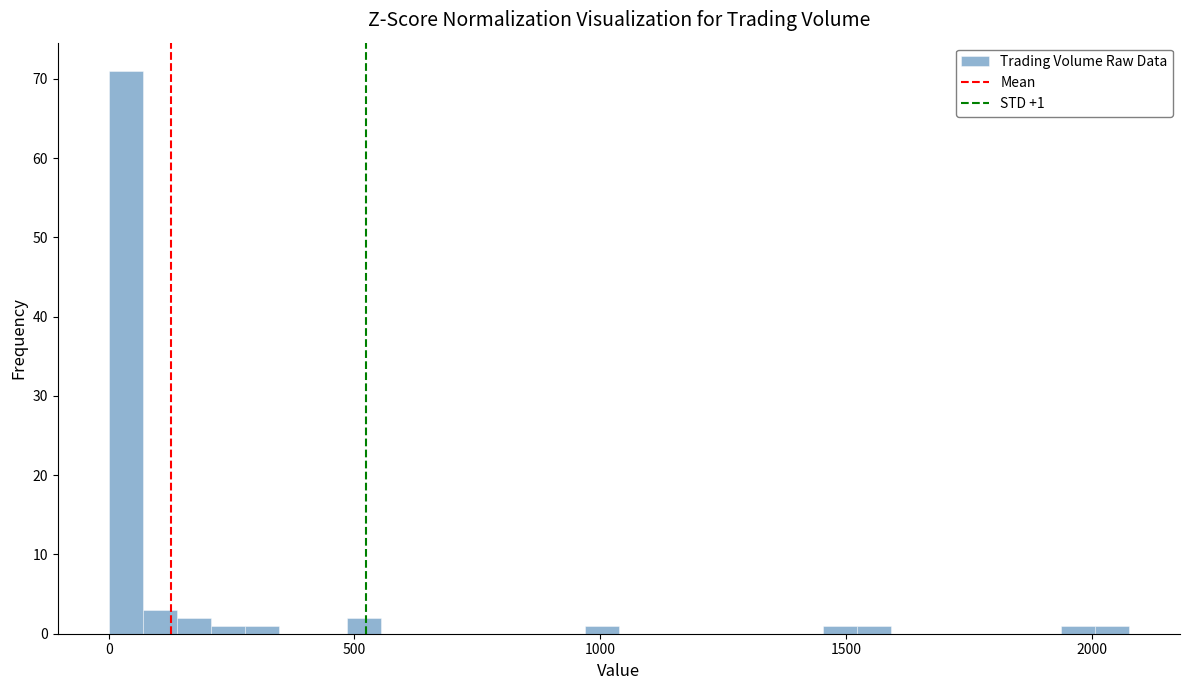

Read against the x-axis, roughly where is the centre of the tallest bar?

50